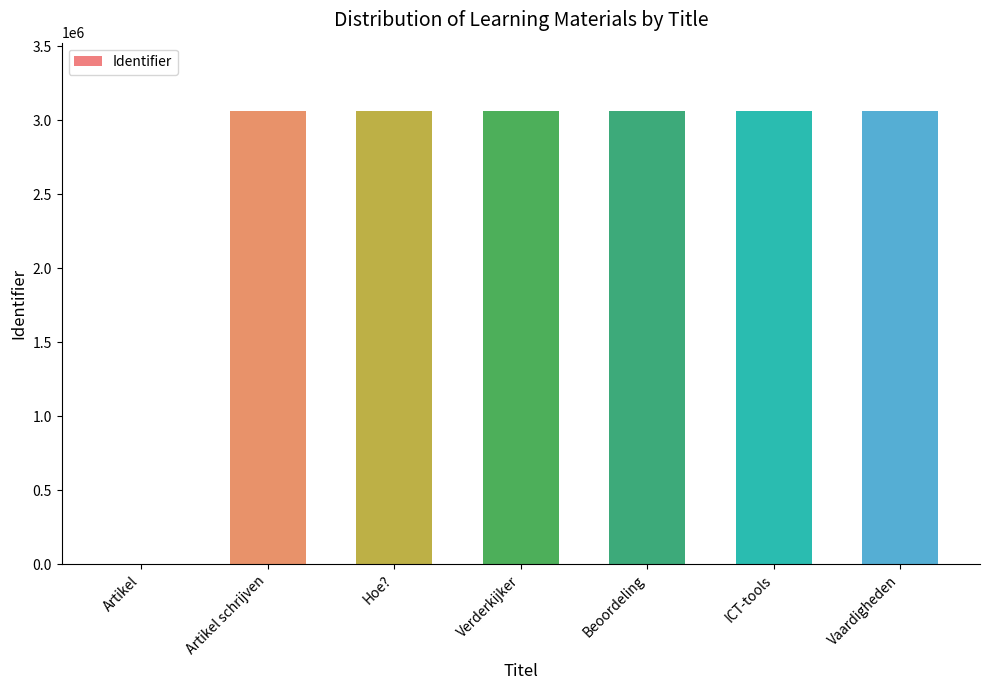

What is the sum of all values?

18384777